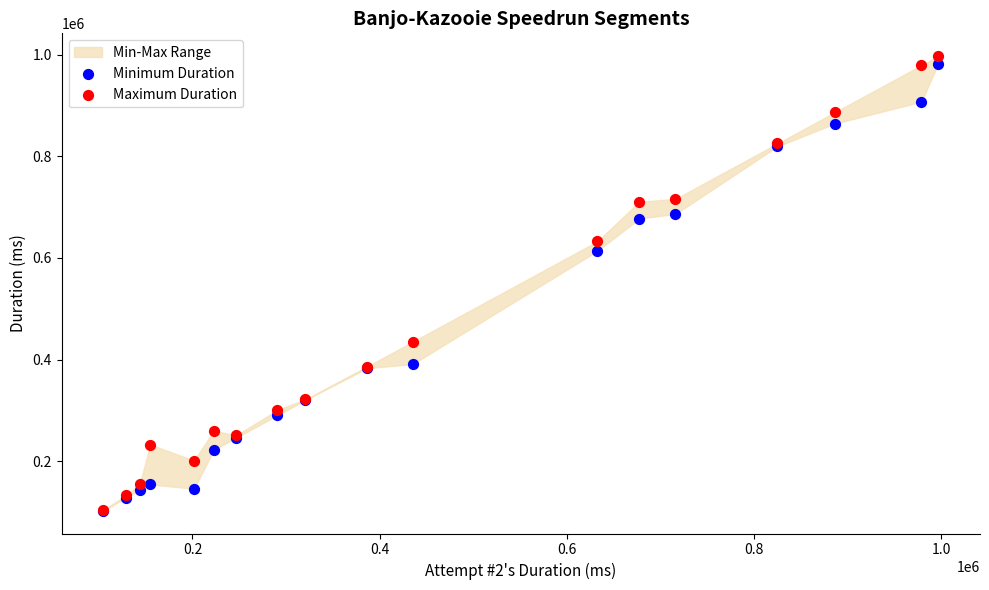

Which series contains the highest Y value?

Maximum Duration